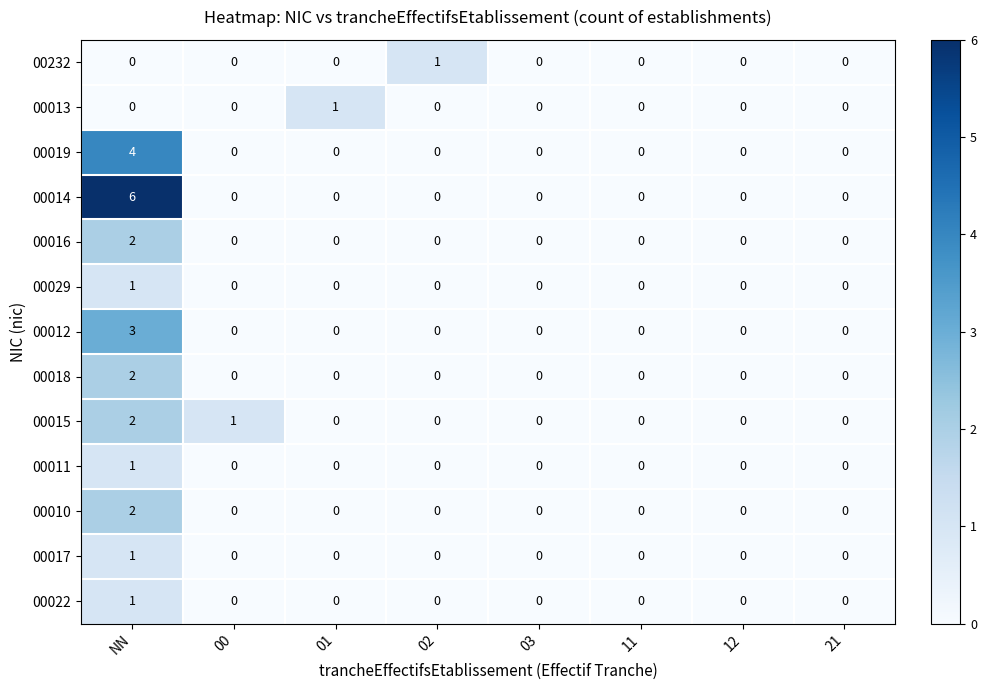

True or false: 00017 has a value of 0 at 03.

True